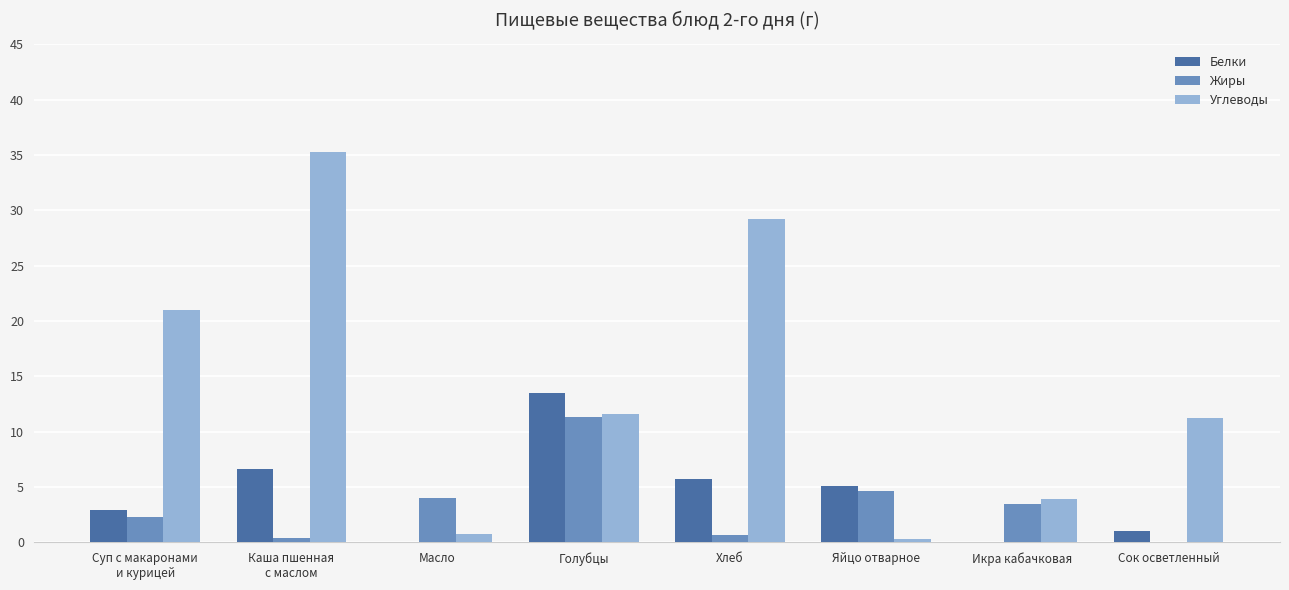

Does the chart contain stacked bars?

No